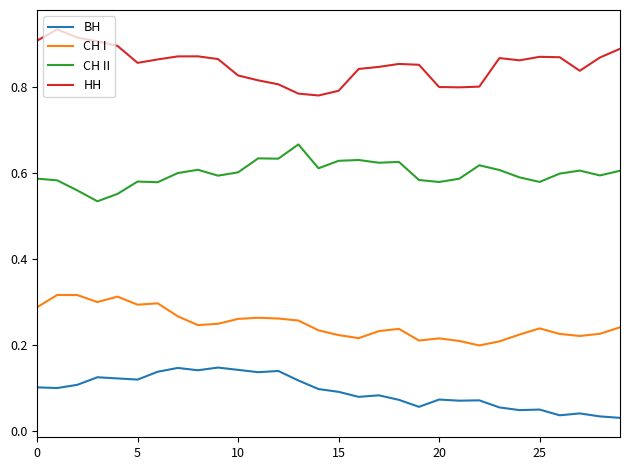

Rank the series by their average value, from highest to lowest.

НН, СН II, СН I, ВН